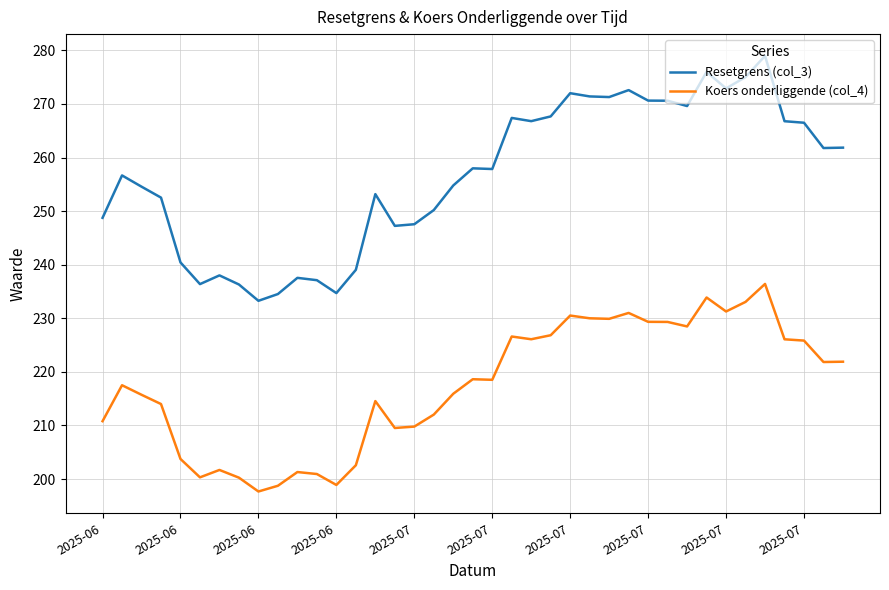

What is the difference between the maximum and minimum values in the Resetgrens (col_3) series?

45.7